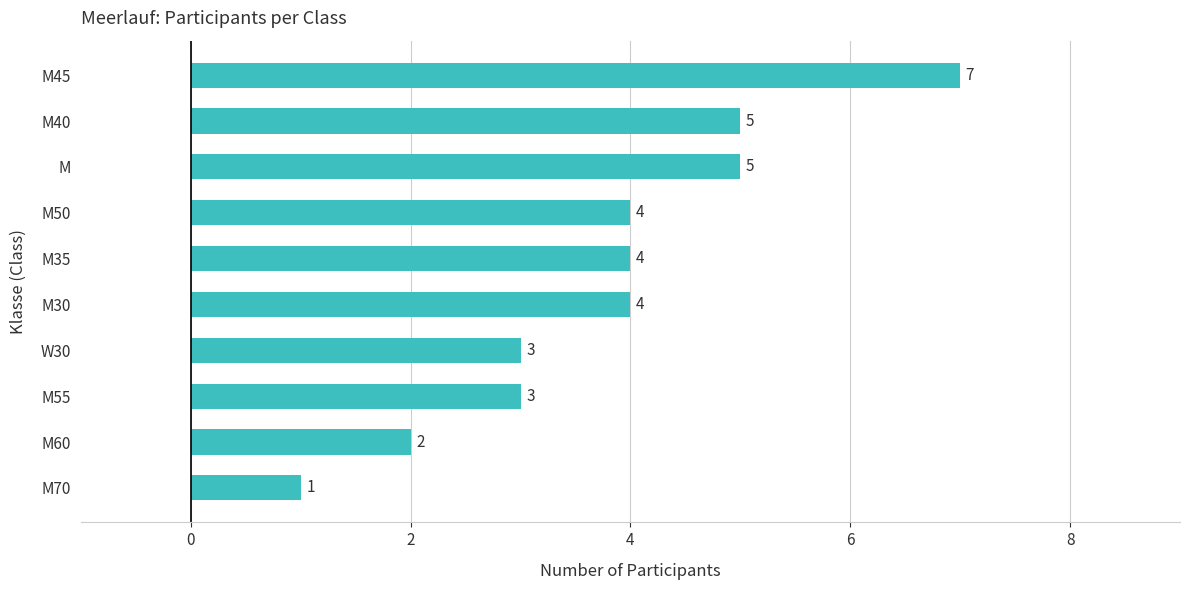

Reading bottom to top, what are all the values shown in this chart?

1	2	3	3	4	4	4	5	5	7